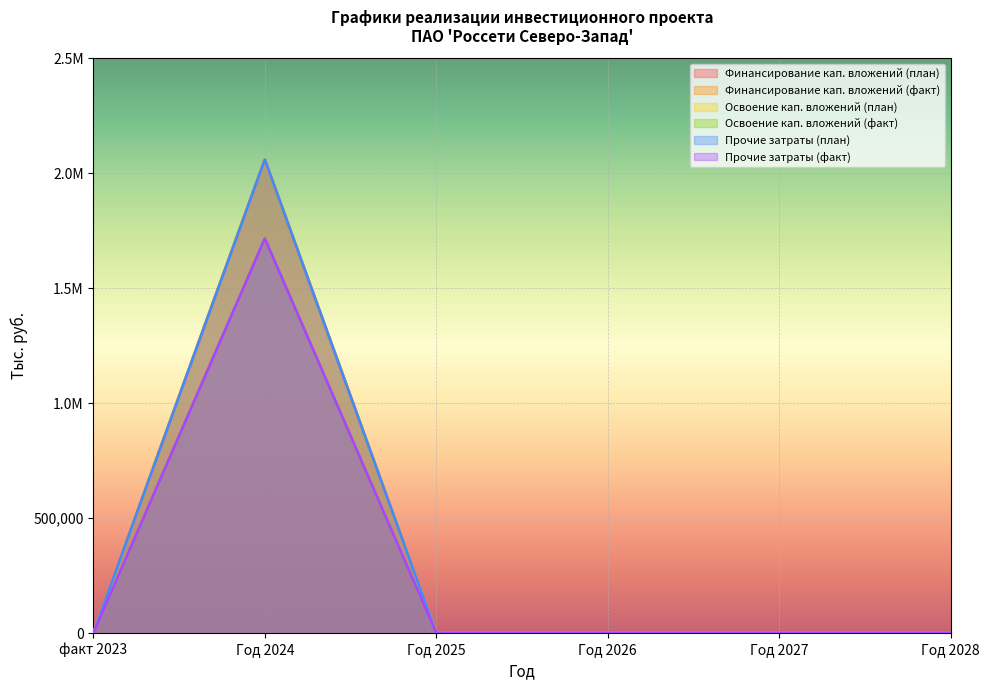

What is the label of the 6th point from the left?

Год 2028